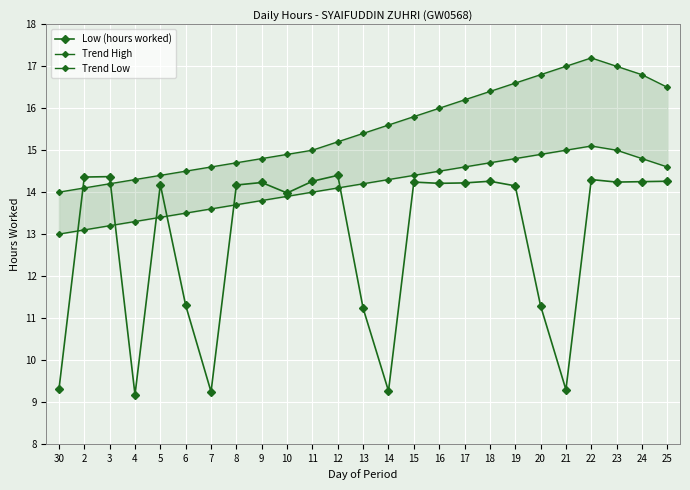

What is the value of the Trend High point at the 11th from the left?

15.0